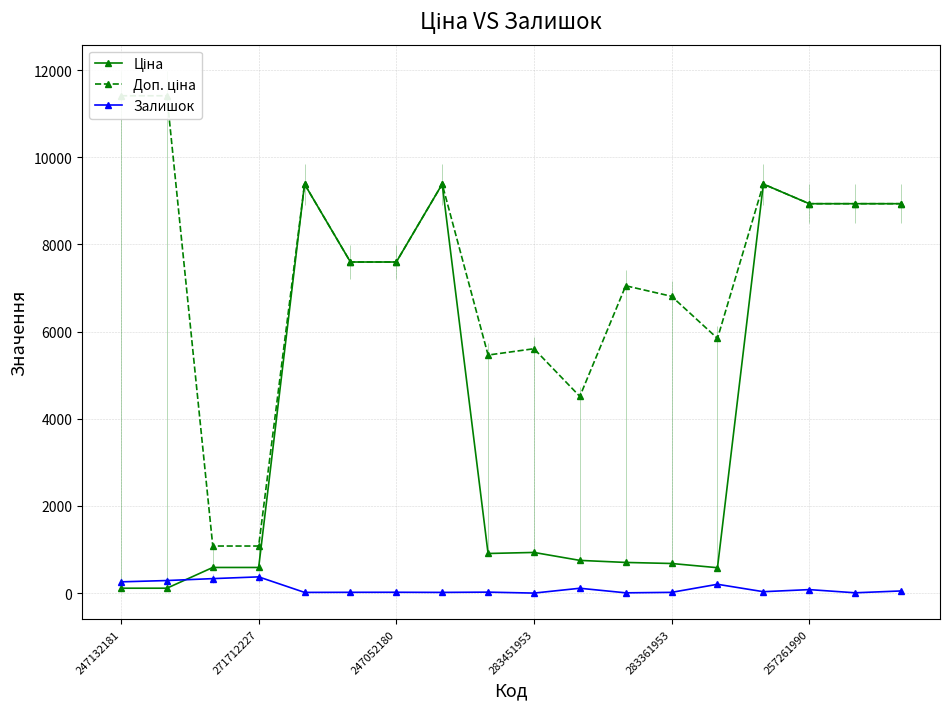

What is the value of the Ціна point at the 7th from the left?

7596.5